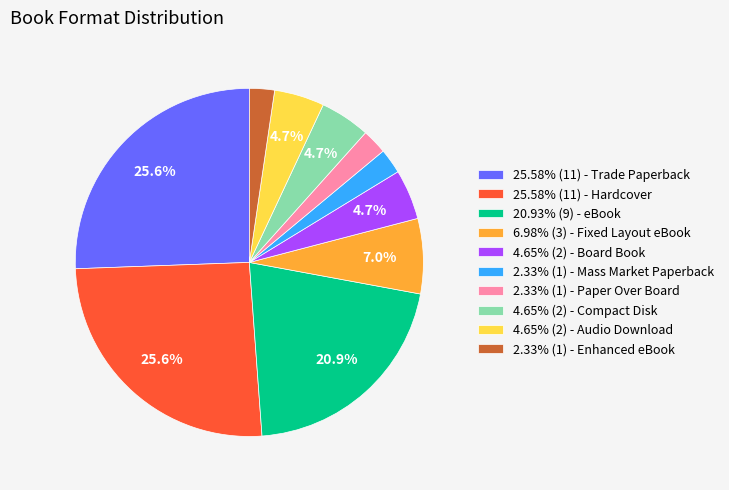

What is the ratio of the value at 6.98% (3) - Fixed Layout eBook to the value at 20.93% (9) - eBook?

0.3